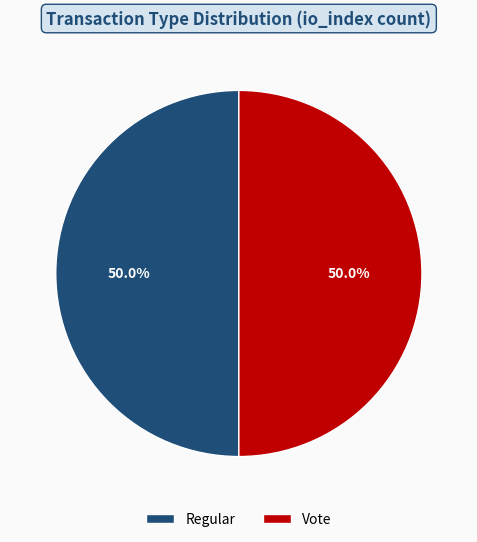

Approximately how many times larger is the value at Regular compared to Vote?

1.0